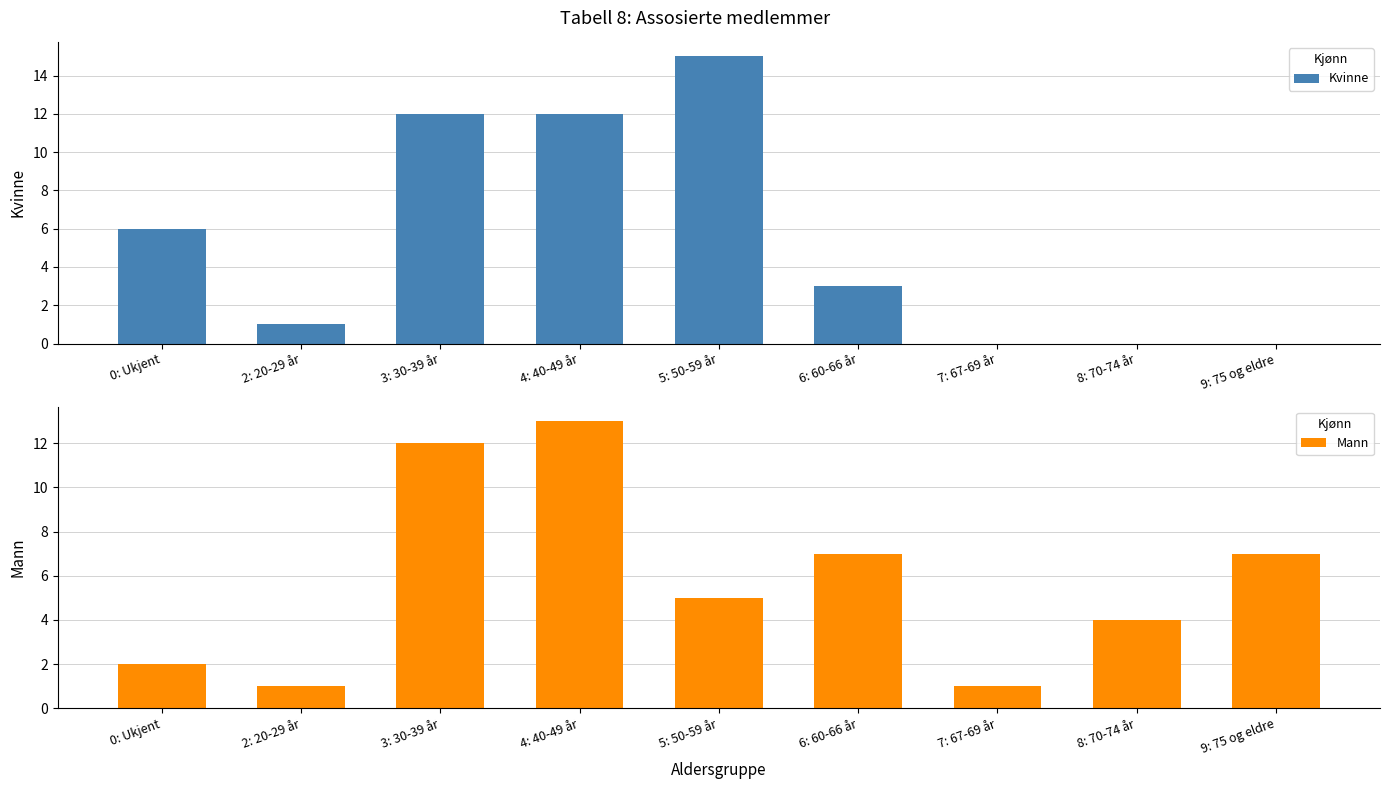

The Mann series shows 1 at 2: 20-29 år. True or false?

True